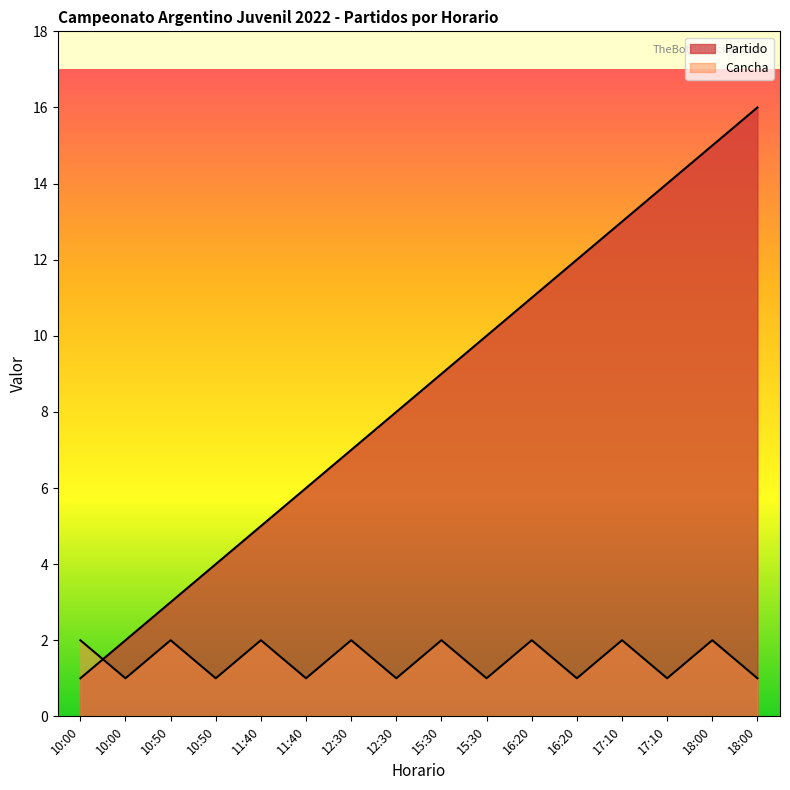

True or false: Cancha has a value of 1 at 15:30.

True